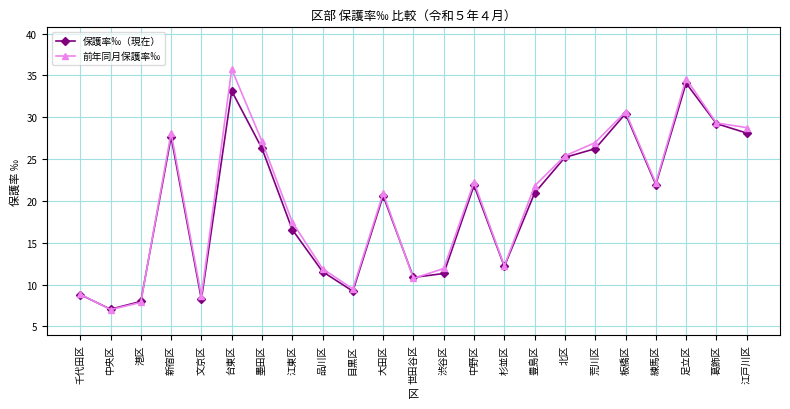

Between 品川区 and 杉並区, which series saw the biggest shift?

保護率‰（現在）